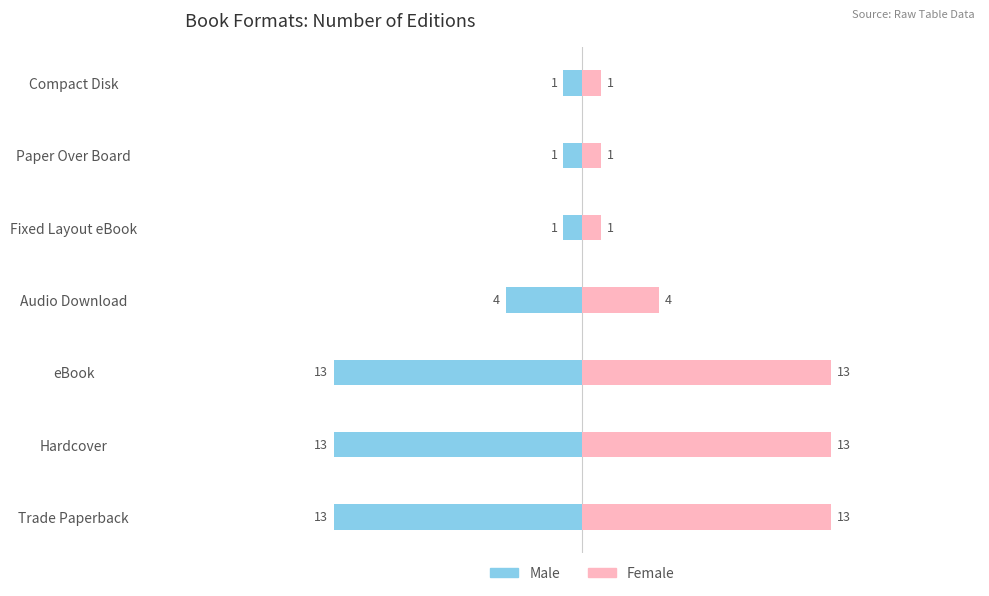

What is the sum of the Female values at Fixed Layout eBook and Audio Download?

5